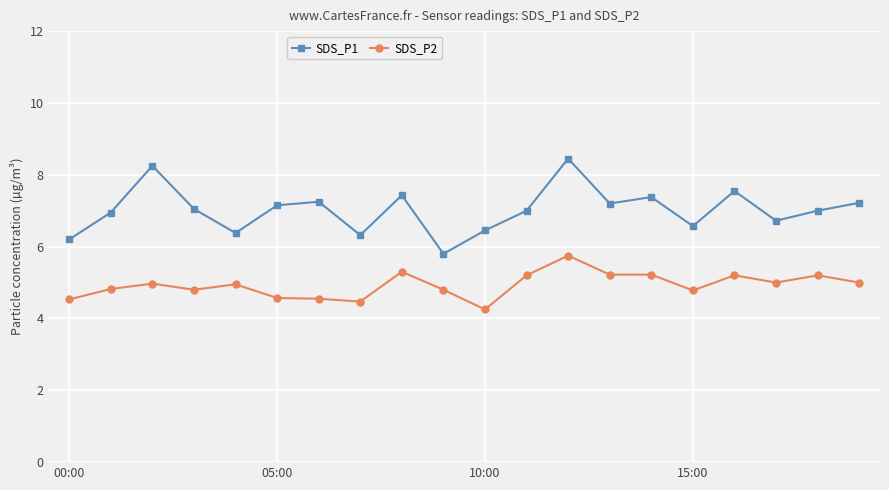

True or false: SDS_P1 has more than 1 interior local peaks.

True